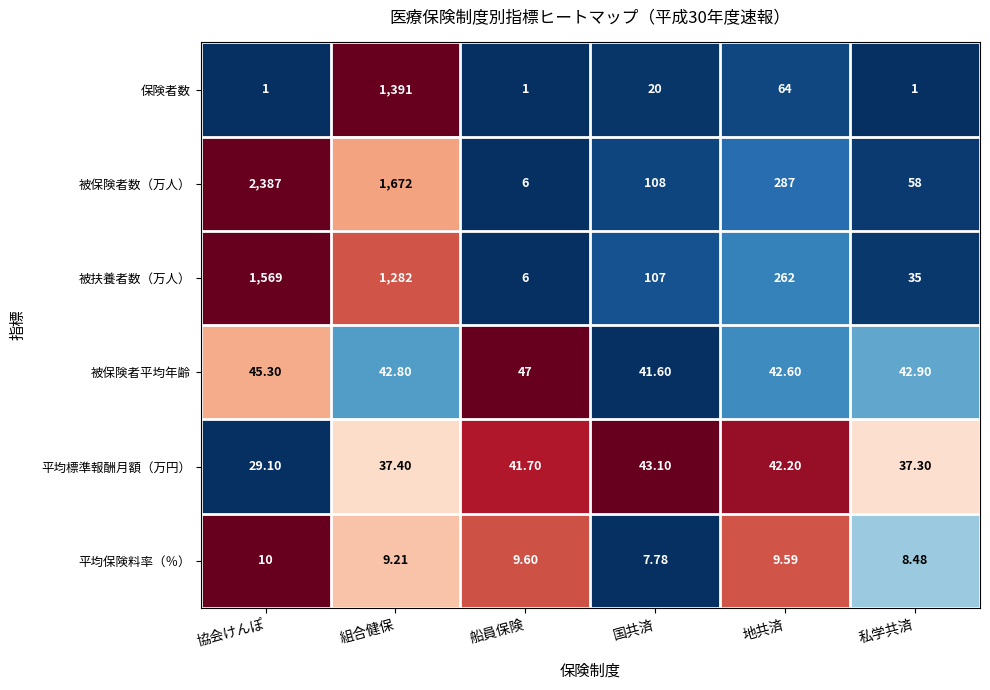

Which series has the largest total across all categories?

被保険者数（万人）